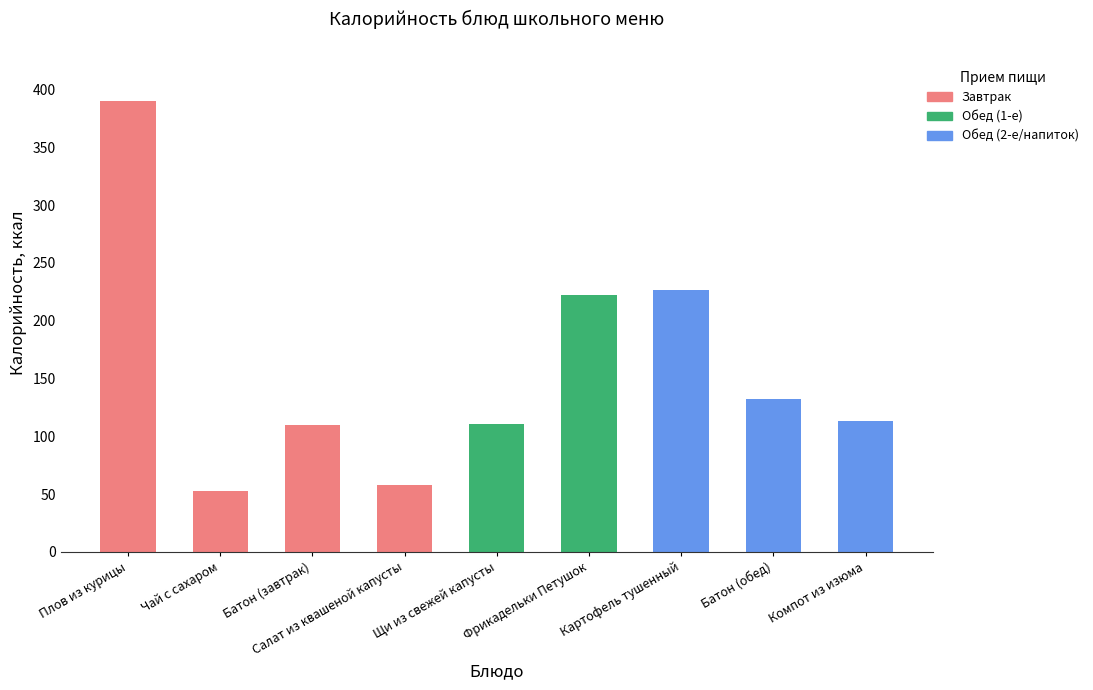

The chart shows a value of 58 at Салат из квашеной капусты. True or false?

True